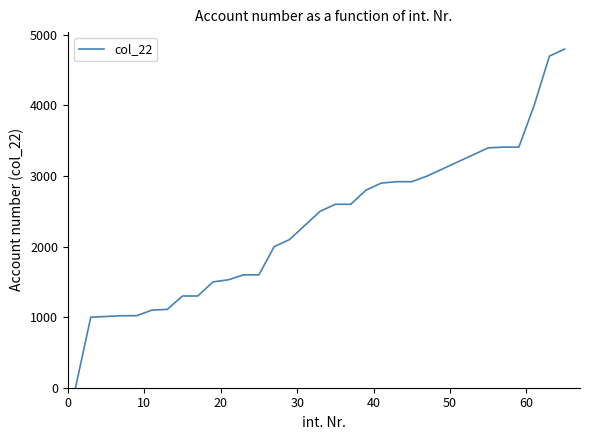

What is the difference between the maximum and minimum values?

4800.0